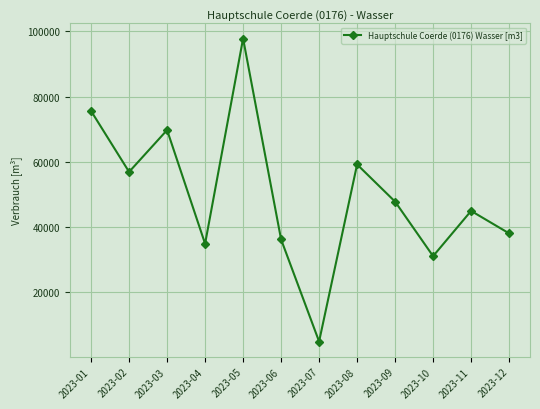

List the labels in order of value, smallest first.

2023-07, 2023-10, 2023-04, 2023-06, 2023-12, 2023-11, 2023-09, 2023-02, 2023-08, 2023-03, 2023-01, 2023-05